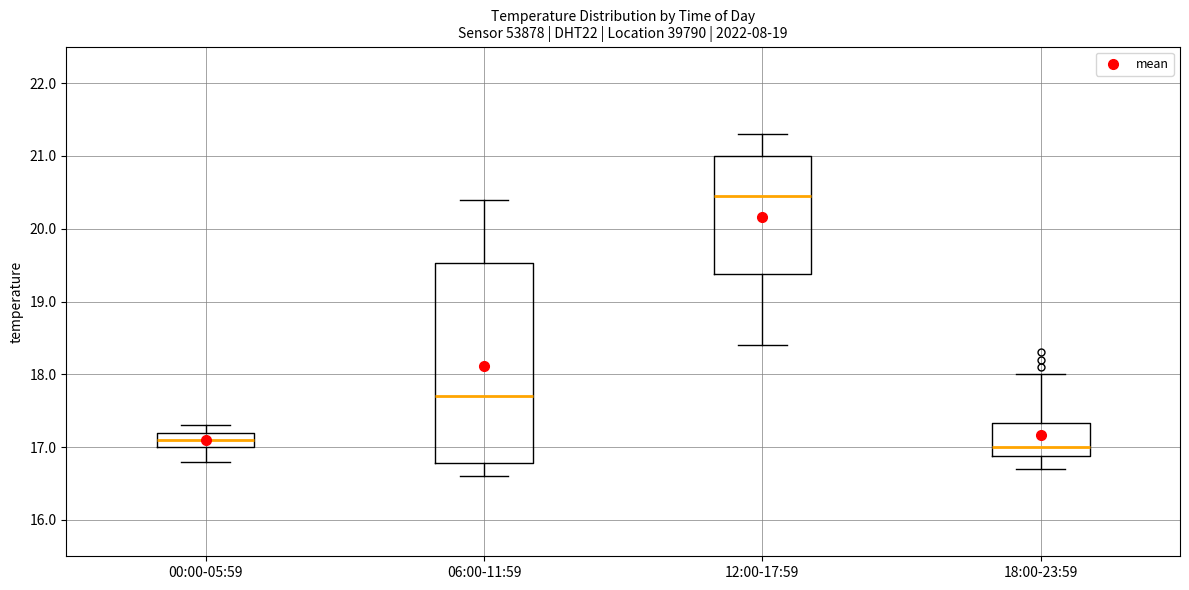

Where is the lower edge of the box for 00:00-05:59 on the y-axis? The values are not printed on the chart, so give them approximately, as read against the axis.

17.0